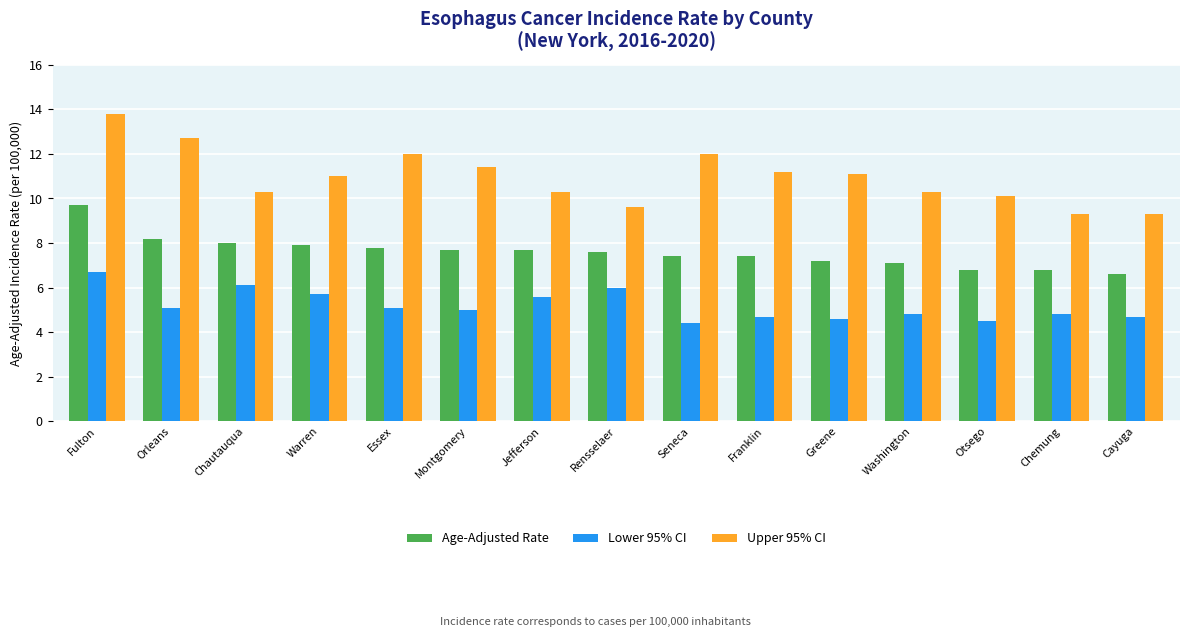

Reading left to right, transcribe all the data shown in this chart.

Age-Adjusted Rate: Fulton=9.7	Orleans=8.2	Chautauqua=8.0	Warren=7.9	Essex=7.8	Montgomery=7.7	Jefferson=7.7	Rensselaer=7.6	Seneca=7.4	Franklin=7.4	Greene=7.2	Washington=7.1	Otsego=6.8	Chemung=6.8	Cayuga=6.6
Lower 95% CI: Fulton=6.7	Orleans=5.1	Chautauqua=6.1	Warren=5.7	Essex=5.1	Montgomery=5.0	Jefferson=5.6	Rensselaer=6.0	Seneca=4.4	Franklin=4.7	Greene=4.6	Washington=4.8	Otsego=4.5	Chemung=4.8	Cayuga=4.7
Upper 95% CI: Fulton=13.8	Orleans=12.7	Chautauqua=10.3	Warren=11.0	Essex=12.0	Montgomery=11.4	Jefferson=10.3	Rensselaer=9.6	Seneca=12.0	Franklin=11.2	Greene=11.1	Washington=10.3	Otsego=10.1	Chemung=9.3	Cayuga=9.3